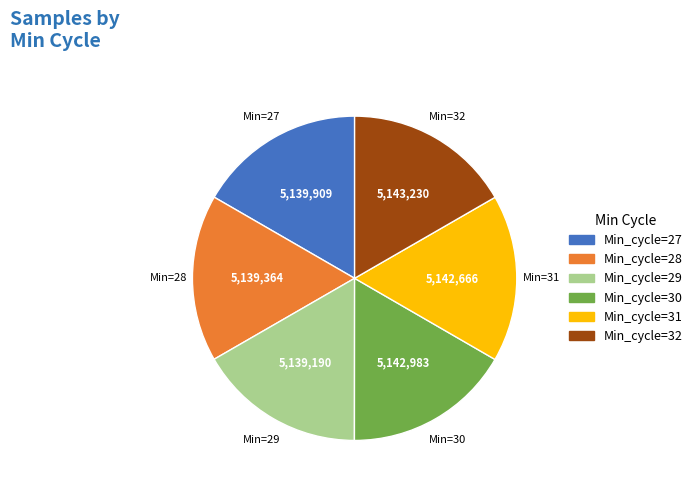

Approximately how many times larger is the value at Min_cycle=31 compared to Min_cycle=30?

1.0